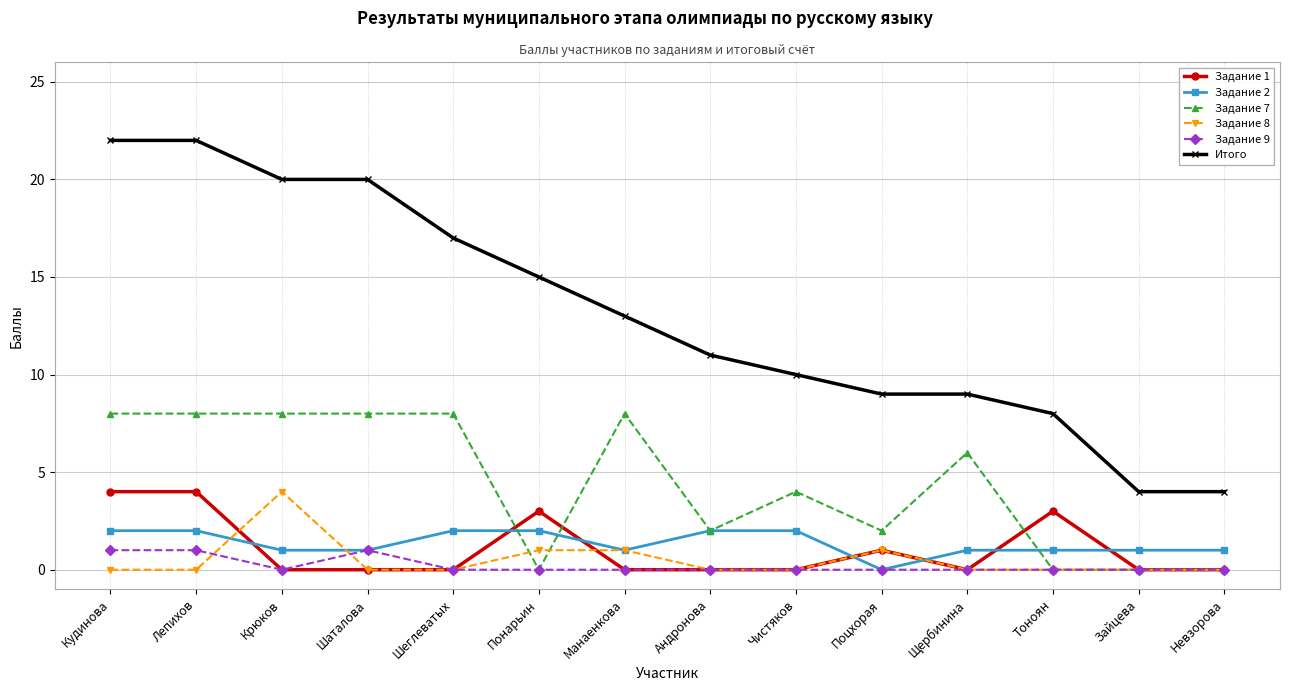

At which label does Задание 2 first exceed 1?

Кудинова